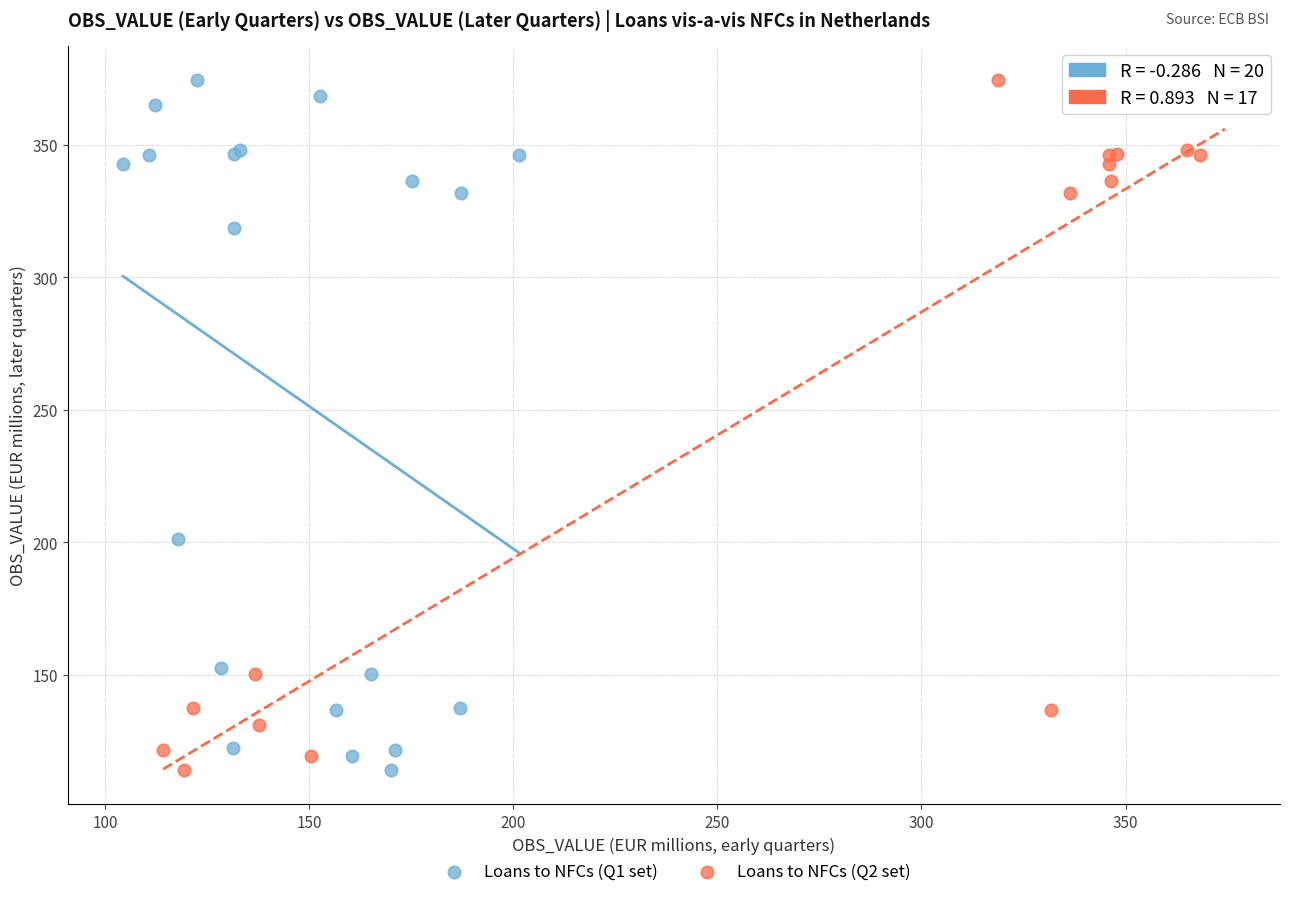

What are all the series names shown in the legend?

Loans to NFCs (Q1 set), Loans to NFCs (Q2 set)